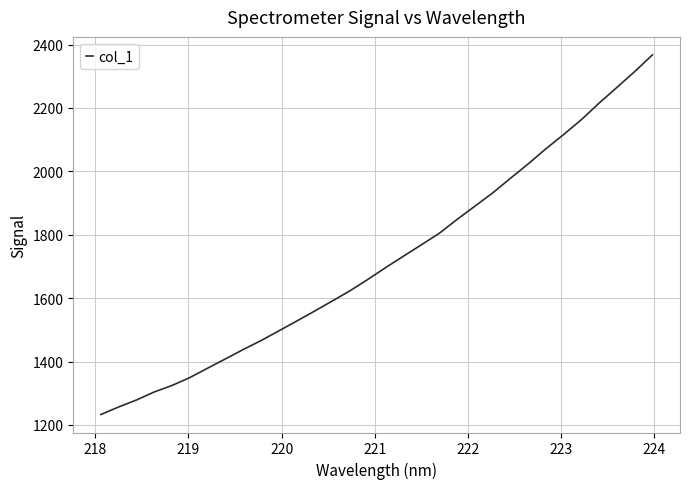

What is the maximum value shown in the chart?

2367.6